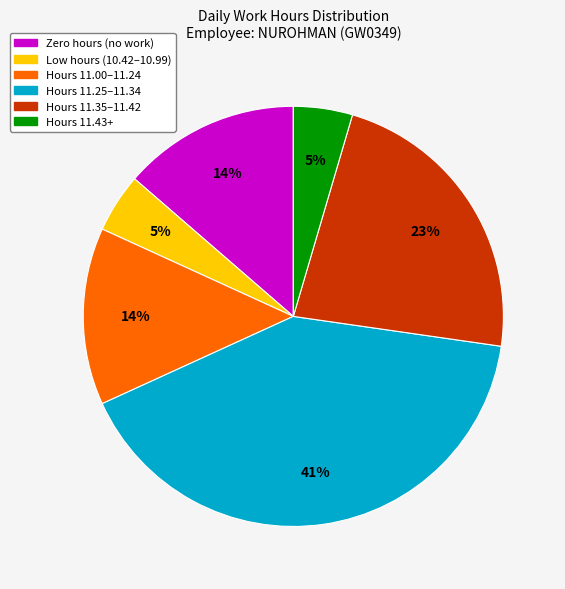

Does any single category account for the majority?

No